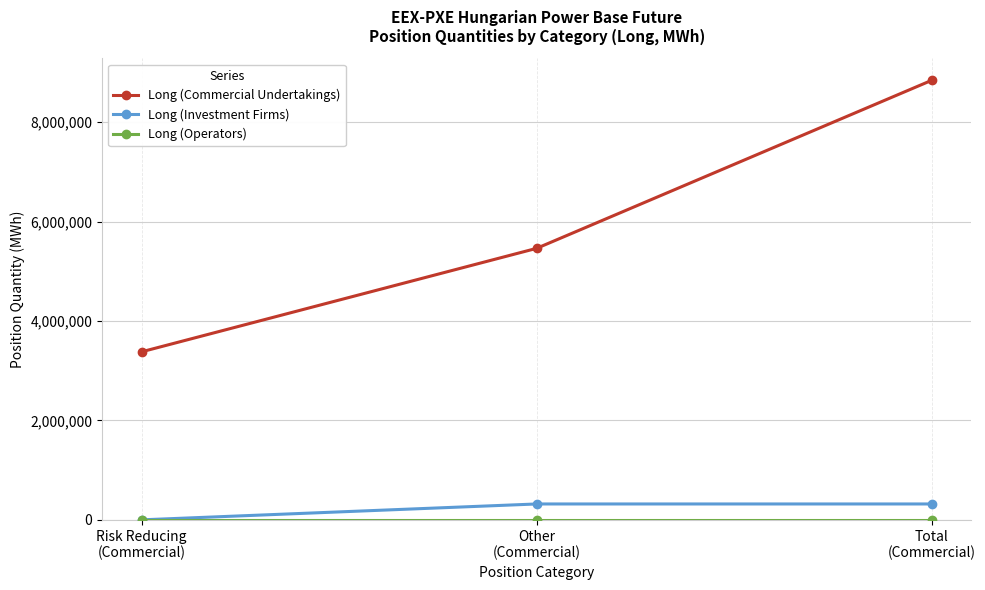

Count the number of data series in this chart.

3